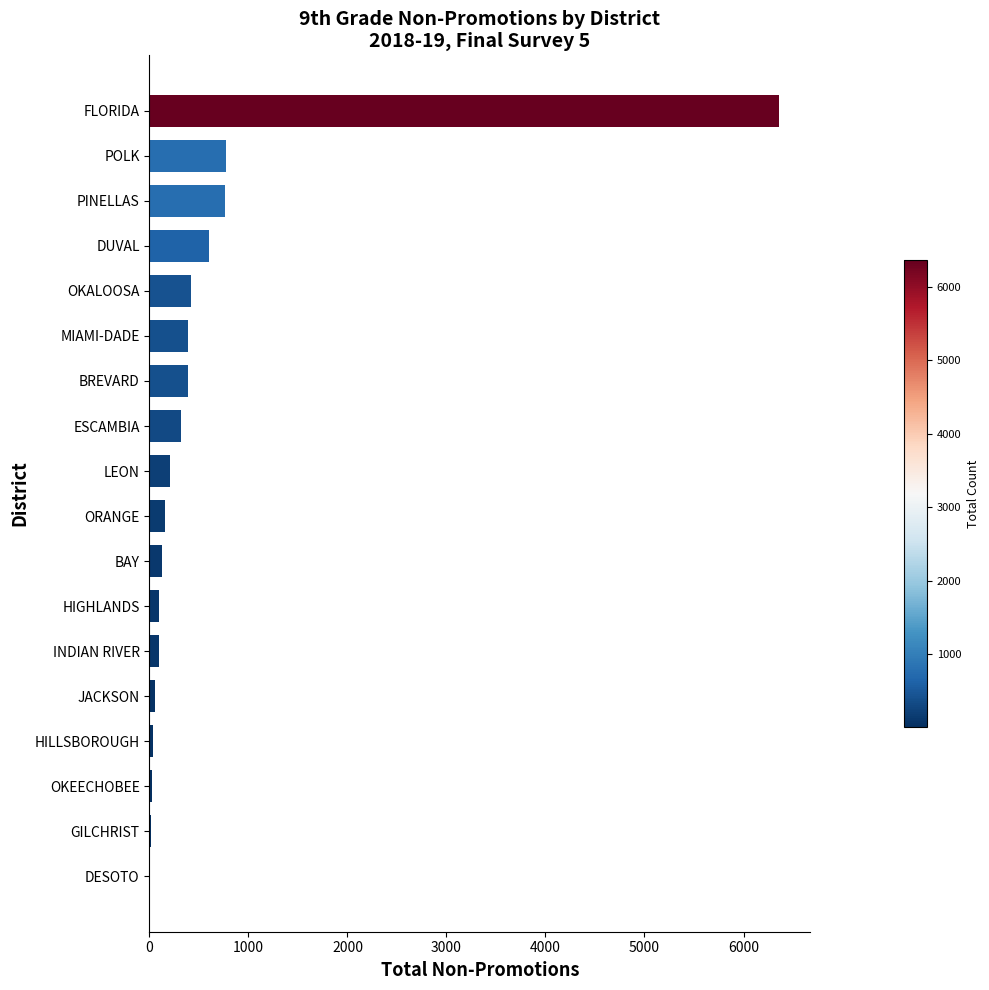

Are the bars grouped side by side (vs. stacked)?

No